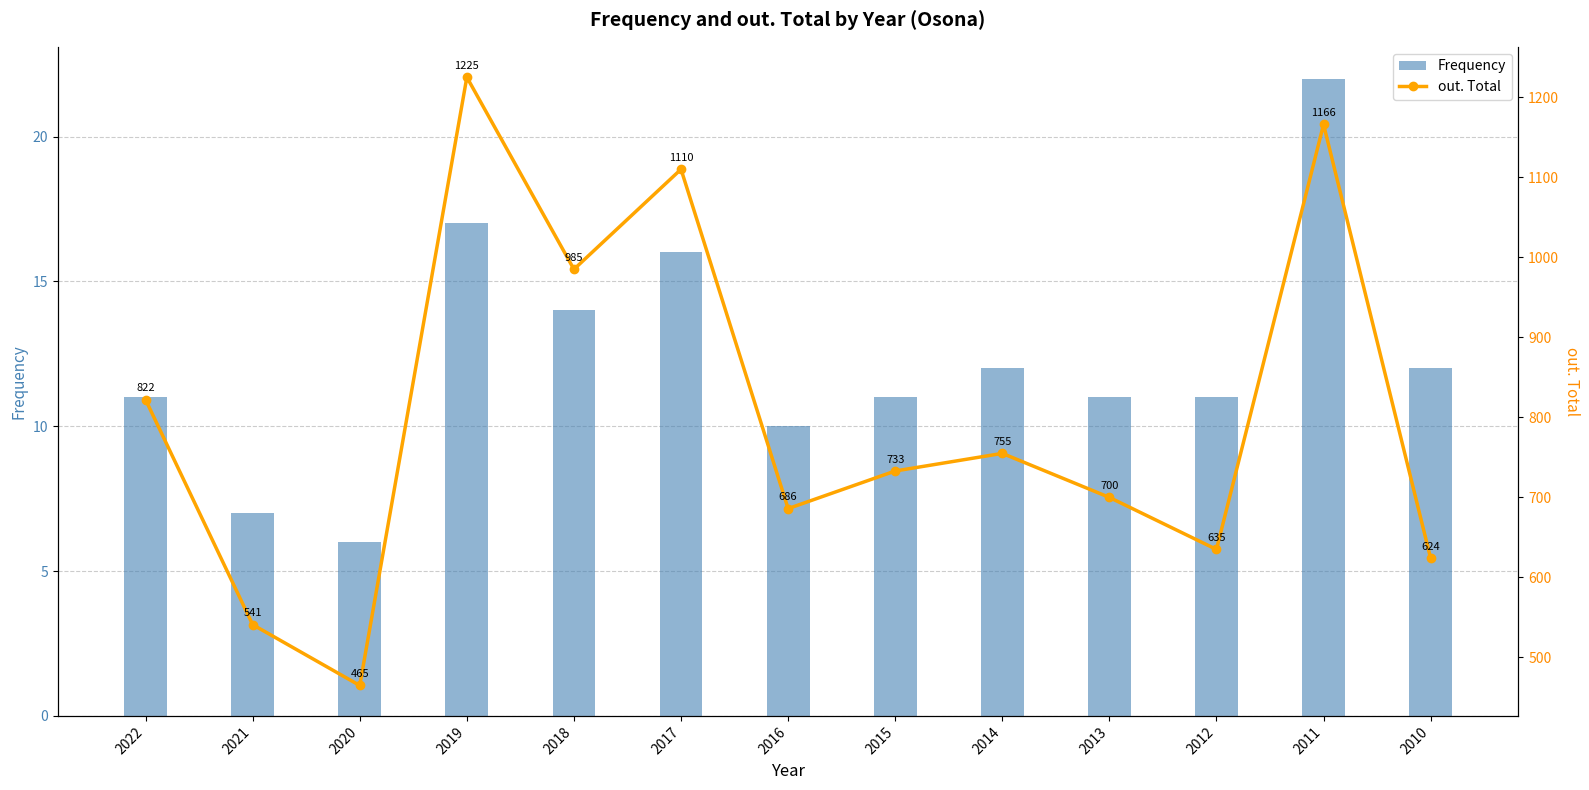

What is the difference between the highest and lowest values at 2010?

612